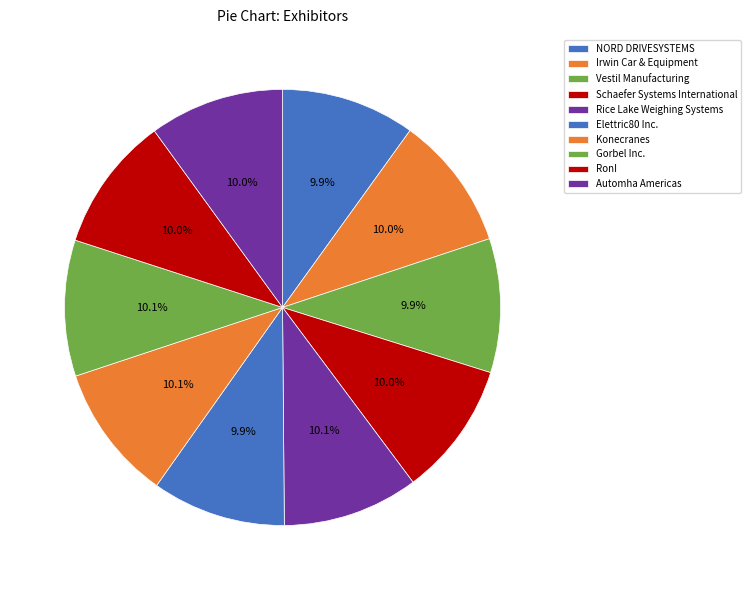

Combined, what portion of the pie is Elettric80 Inc. and Automha Americas?

19.9%